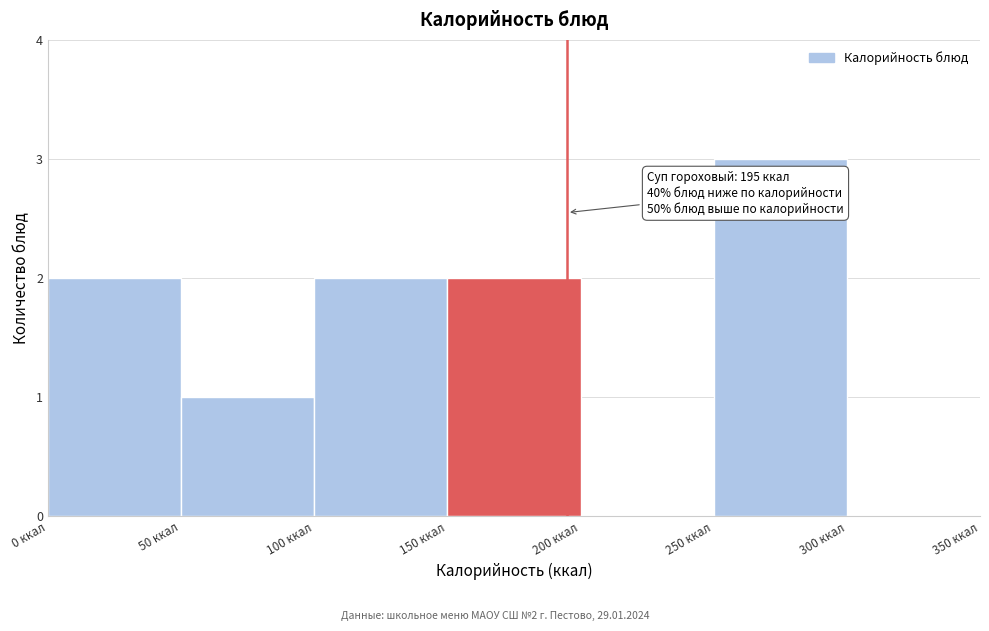

Over which range of the x-axis is the bar tallest?

250 to 300